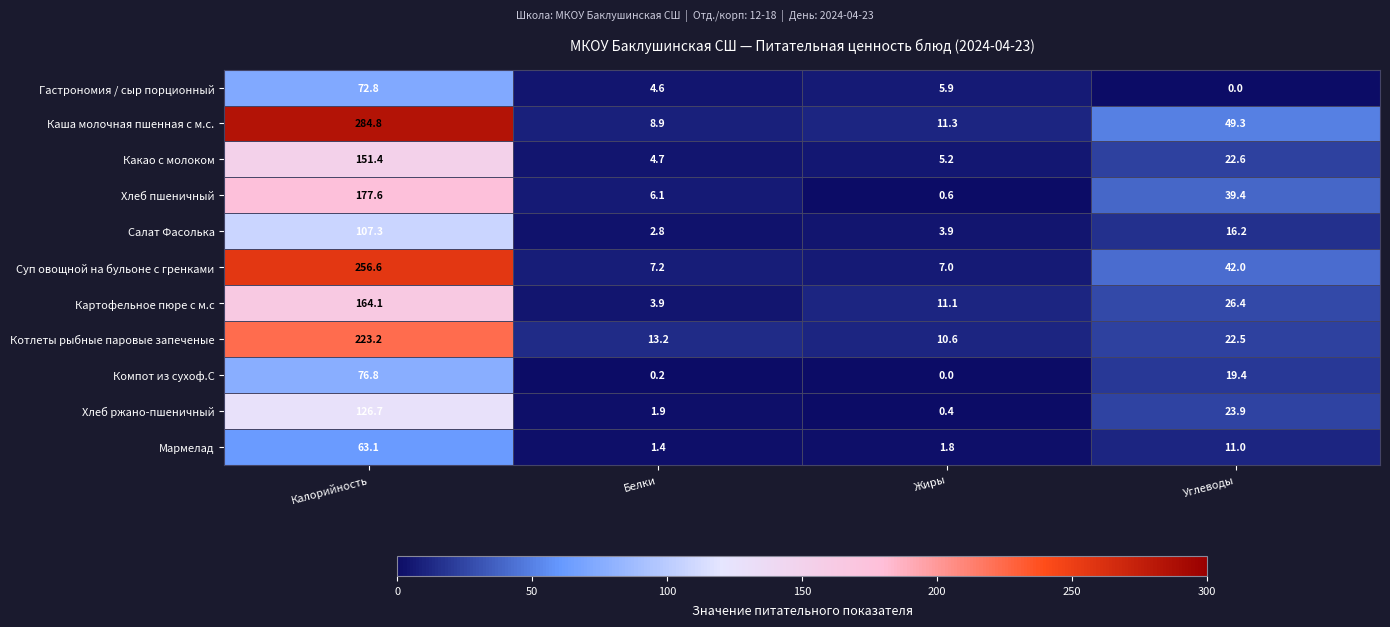

What is the total value across all series at Белки?

54.9